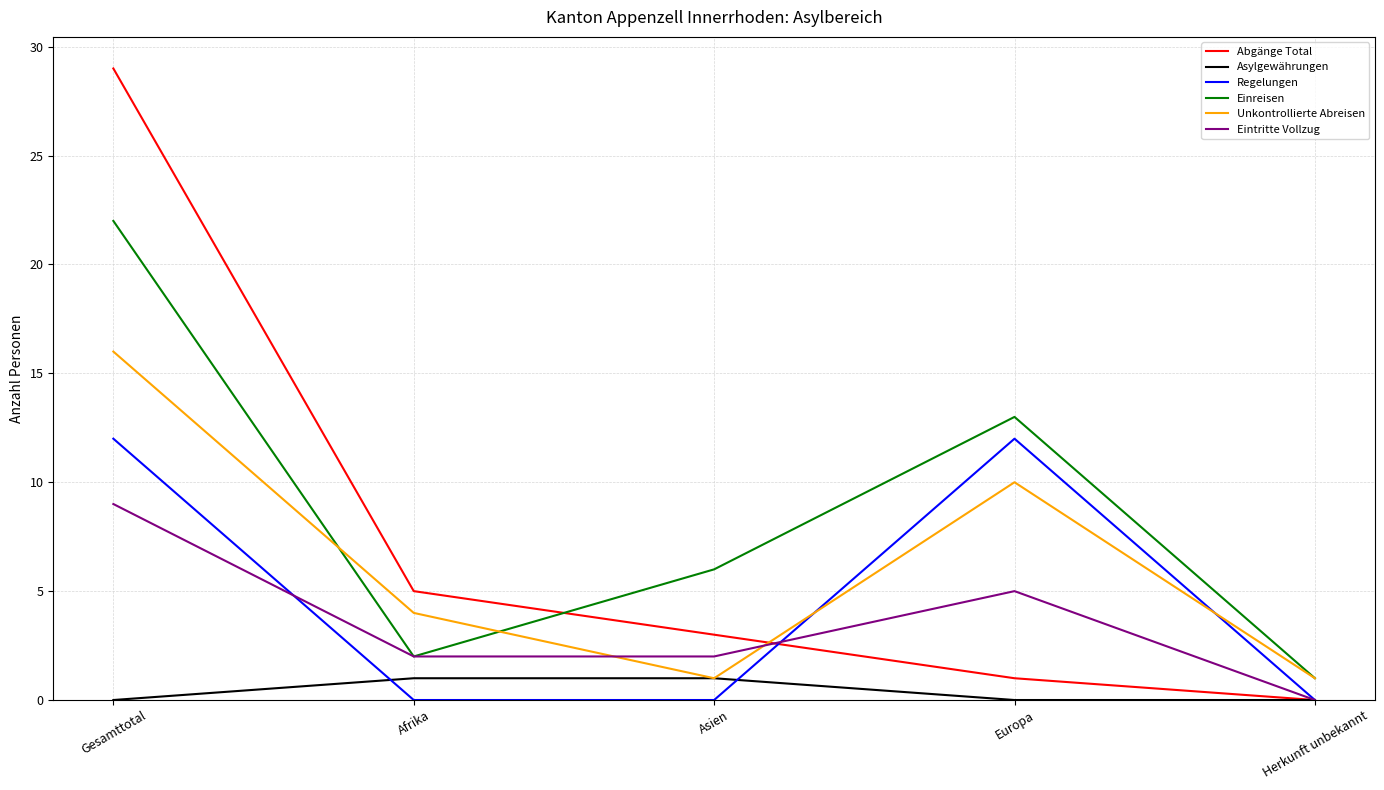

At how many categories does at least one series exceed 11?

2